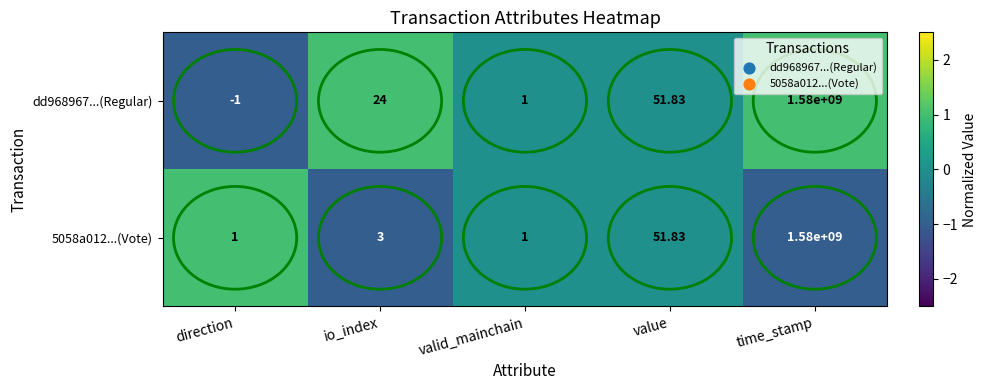

At which category does the chart reach its minimum across all series?

direction